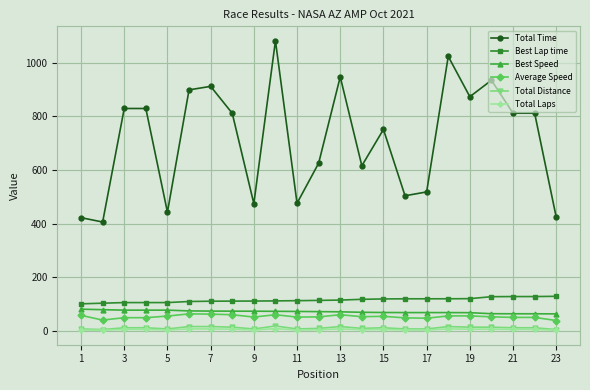

True or false: Best Lap time and Total Time intersect in this chart.

False